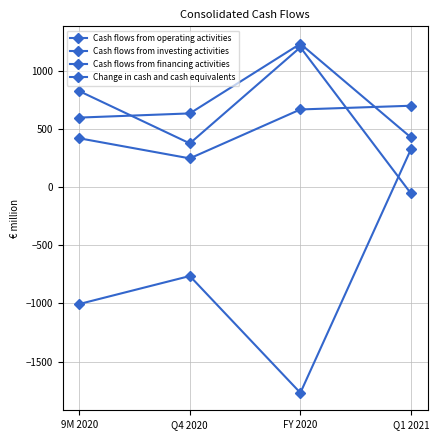

True or false: Change in cash and cash equivalents has more than 1 points higher than both neighbors.

False